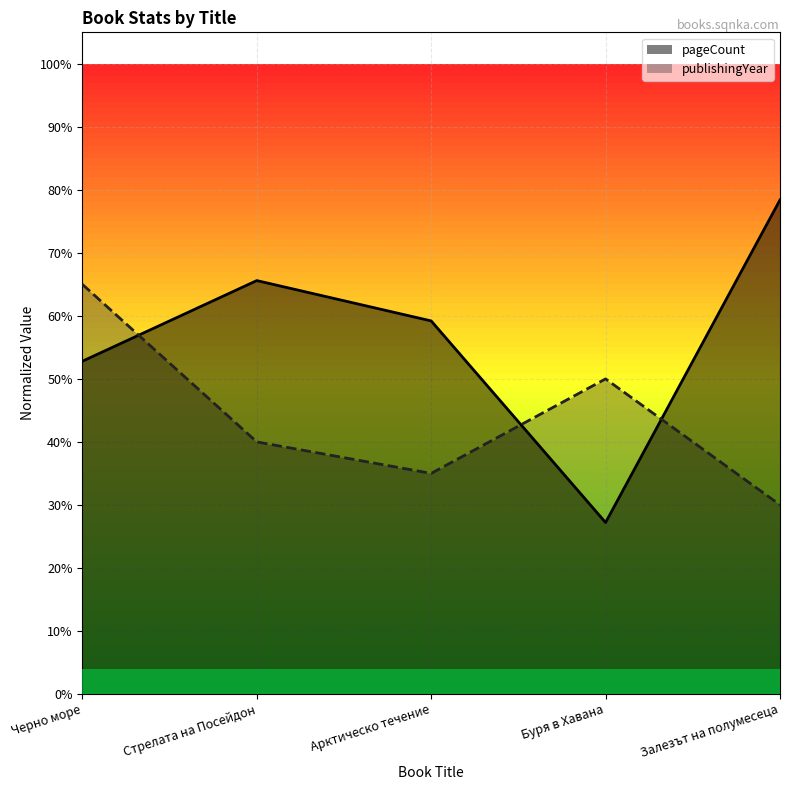

True or false: pageCount and publishingYear intersect in this chart.

True